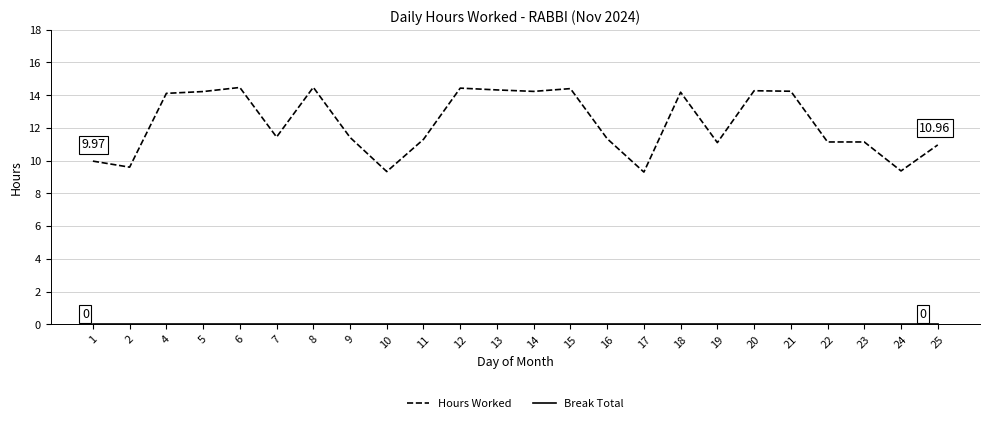

What is the difference between the highest and lowest values at 1?

10.0